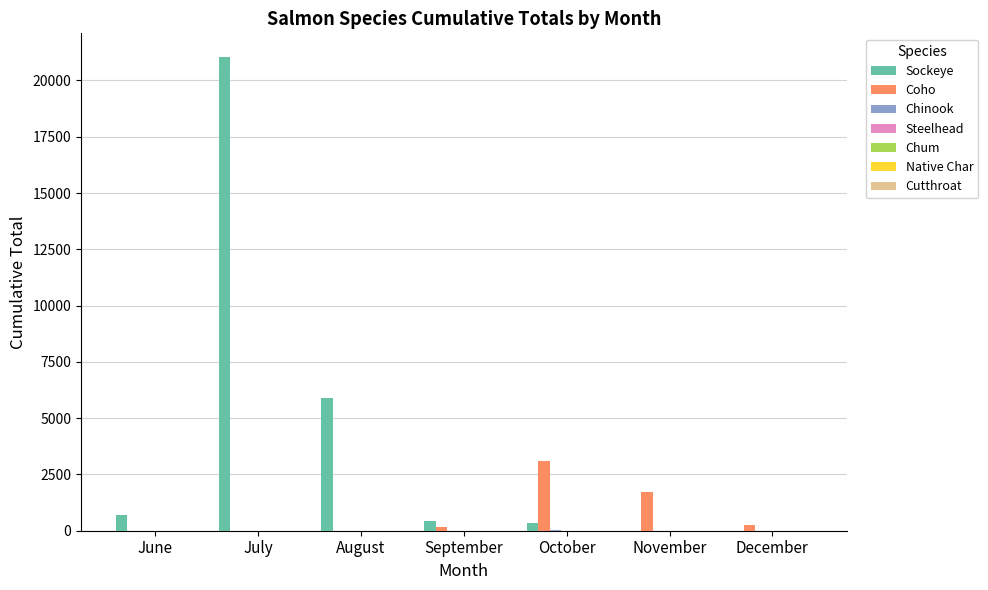

Which label corresponds to the largest value in the chart?

July